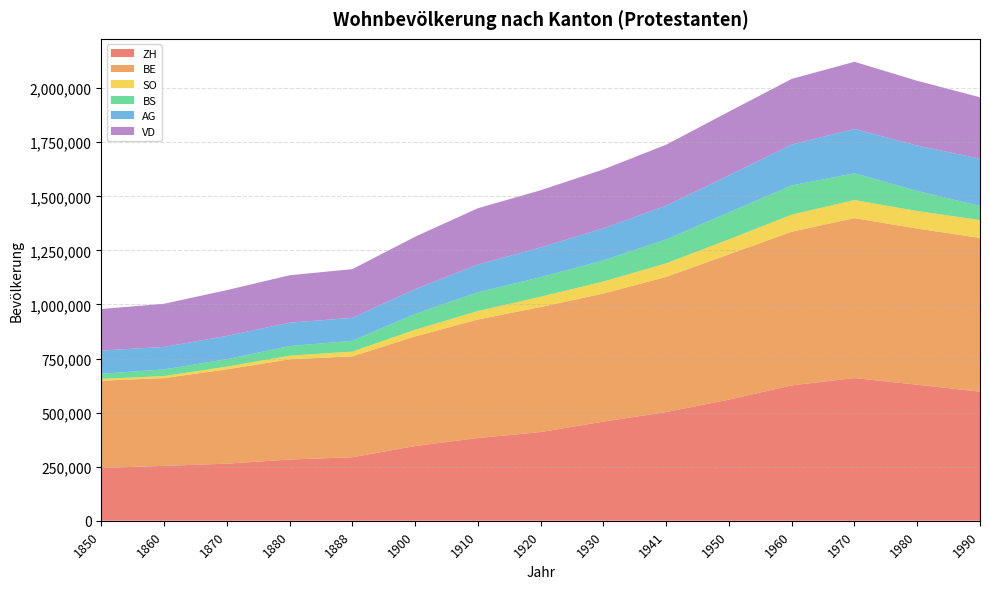

Reading left to right, list all the values displayed in this chart.

ZH: 1850=243928	1860=253793	1870=263730	1880=283134	1888=293576	1900=345446	1910=382527	1920=410027	1930=458307	1941=502501	1950=560080	1960=625858	1970=659814	1980=628970	1990=596847
BE: 1850=403768	1860=405727	1870=436304	1880=463163	1888=466785	1900=506699	1910=548003	1920=578299	1930=592236	1941=625110	1950=671817	1960=710542	1970=739467	1980=722062	1990=710888
SO: 1850=8097	1860=9545	1870=12448	1880=17114	1888=21655	1900=31012	1910=39006	1920=47441	1930=55688	1941=62689	1950=69204	1960=78864	1970=83633	1980=81374	1990=82564
BS: 1850=24083	1860=30513	1870=34457	1880=44236	1888=50081	1900=73063	1910=86611	1920=90356	1930=97681	1941=110273	1950=124434	1960=135042	1970=123718	1980=92467	1990=65245
AG: 1850=107194	1860=104167	1870=107703	1880=108029	1888=106351	1900=114176	1910=128476	1920=137604	1930=148475	1941=156302	1950=171296	1960=189108	1970=205002	1980=210188	1990=218379
VD: 1850=192225	1860=199452	1870=211686	1880=219427	1888=224999	1900=242811	1910=260426	1920=264522	1930=272225	1941=281934	1950=294823	1960=303762	1970=310608	1980=299200	1990=284235